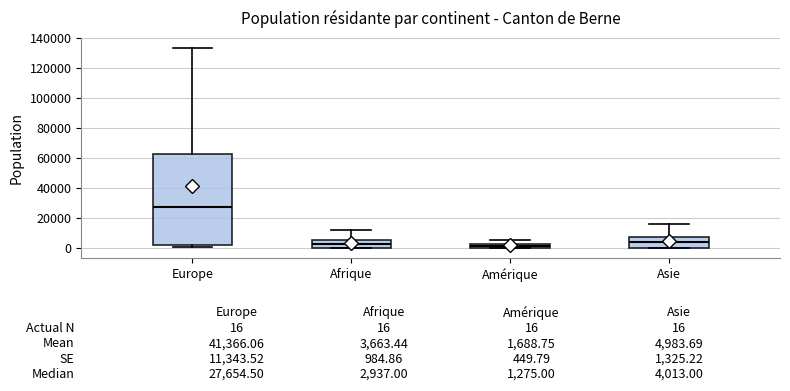

Which box is the tallest, from its lower edge to its upper edge?

Europe